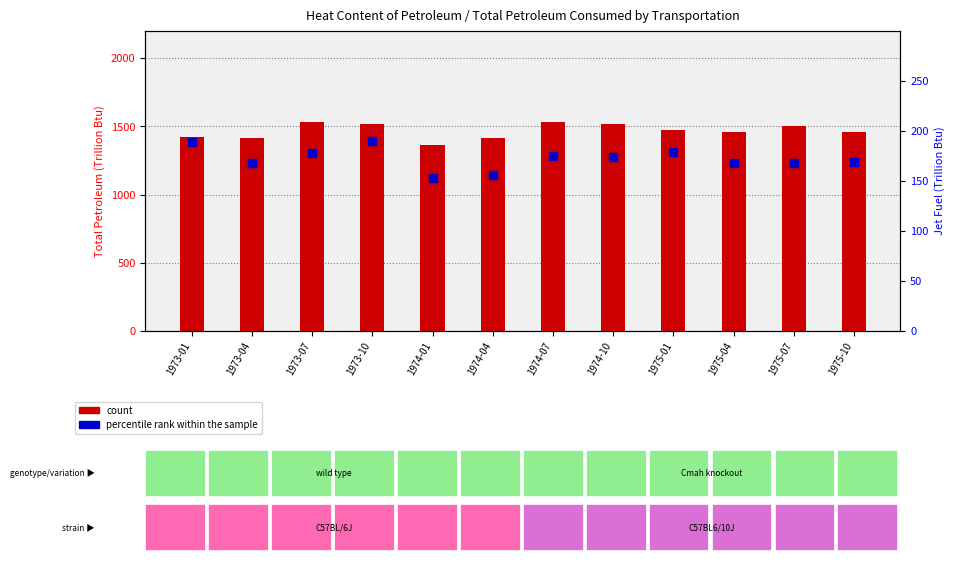

Which series has the largest Y range (max minus min)?

count